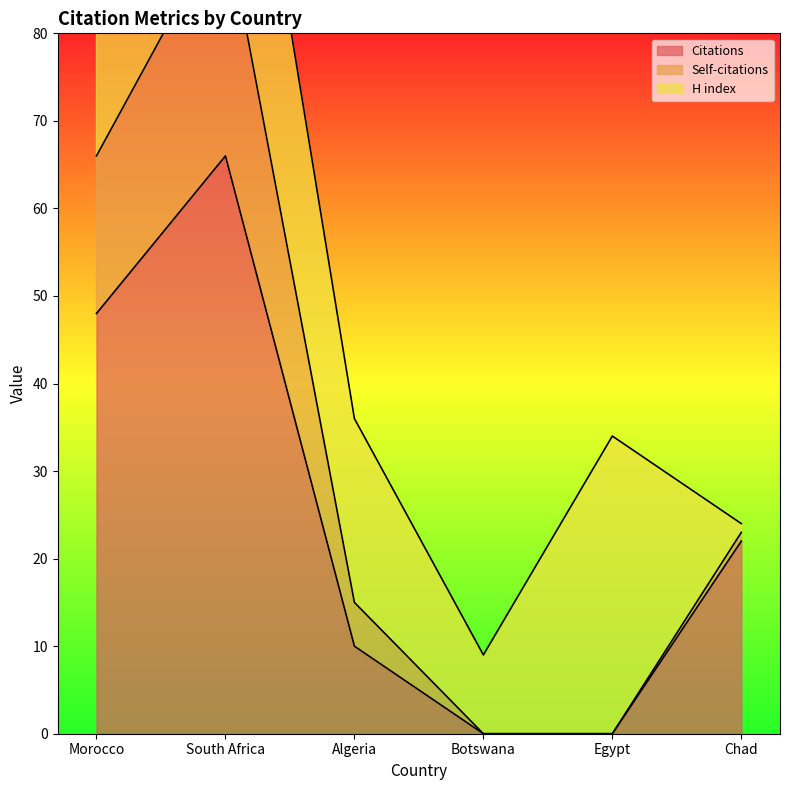

The value of Citations at Algeria is 6. True or false?

False